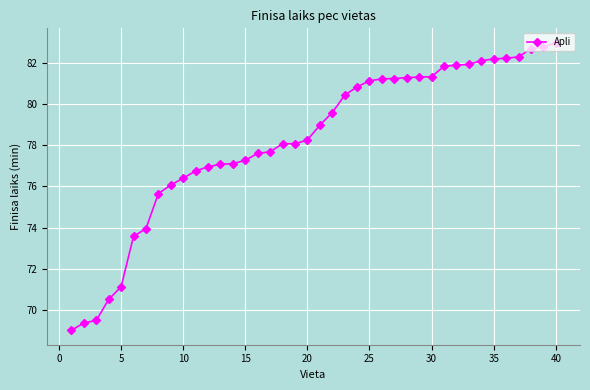

What is the smallest value displayed?

69.0